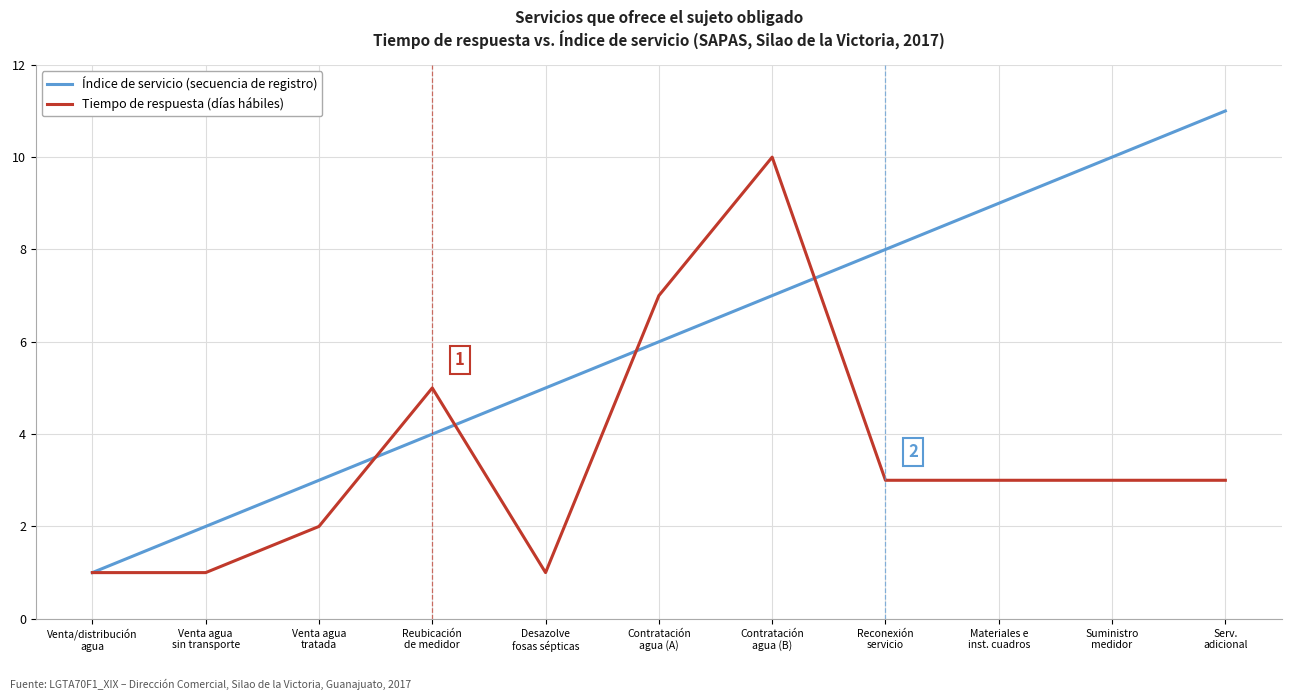

Which series has the largest total across all categories?

Índice de servicio (secuencia de registro)